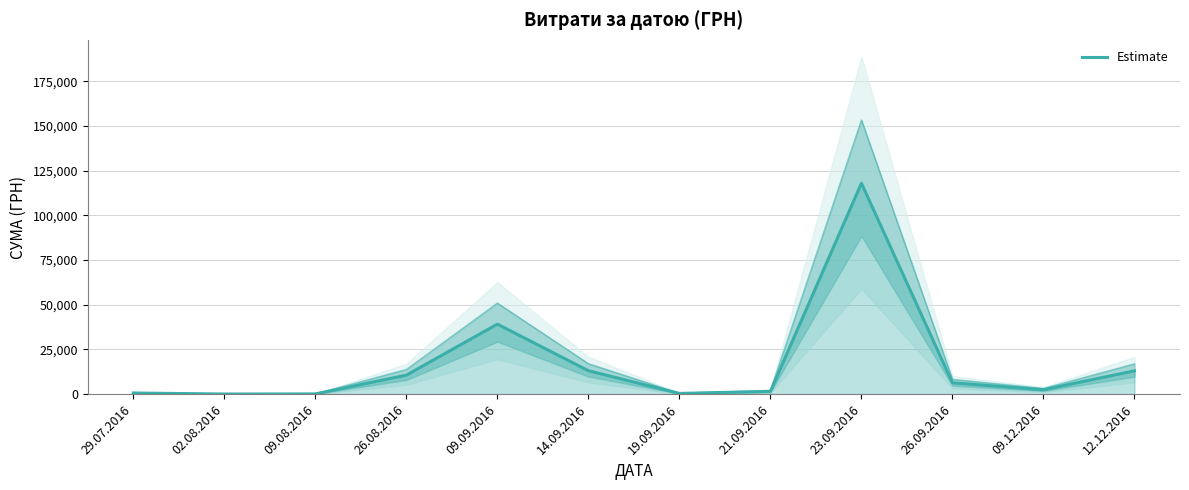

The value at 09.12.2016 is 2460.0. True or false?

True